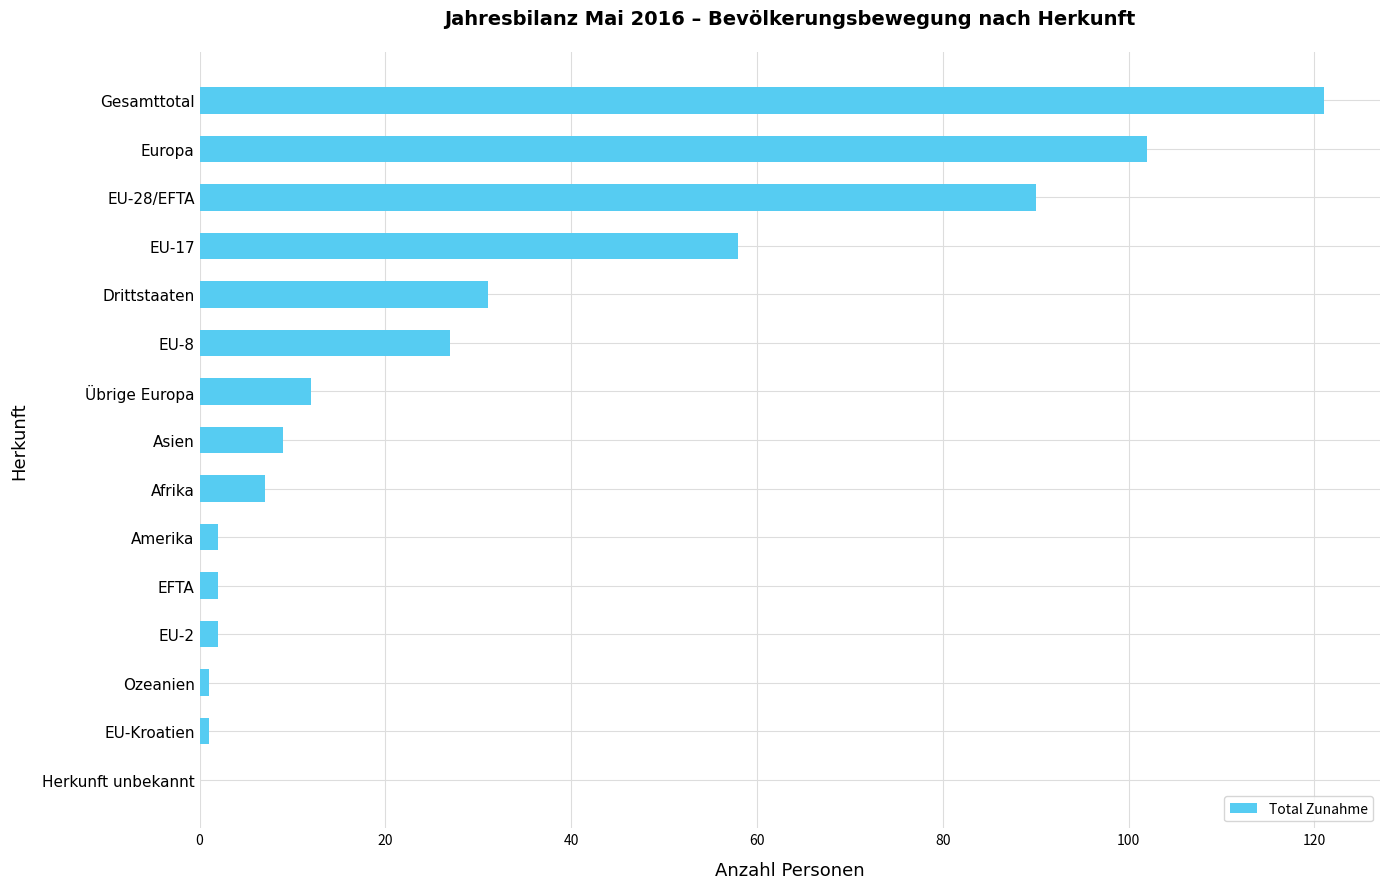

True or false: the data shows 7 at Afrika.

True